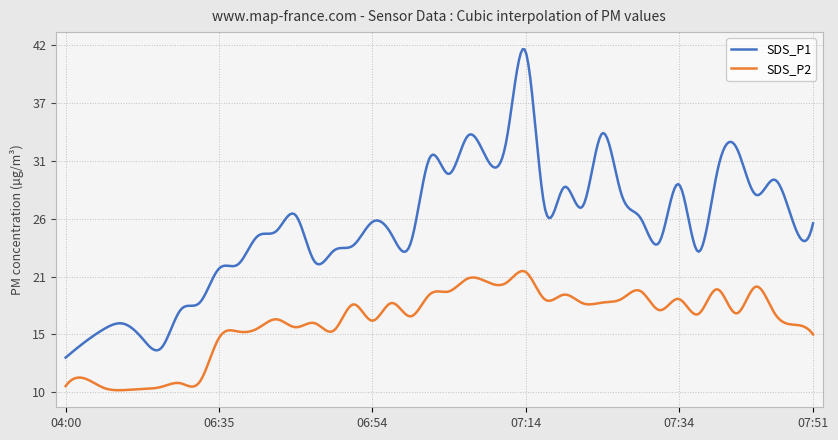

Rank the series by their maximum value, from highest to lowest.

SDS_P1, SDS_P2